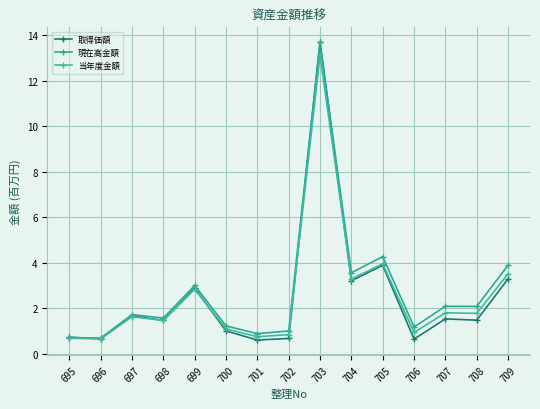

Which series has the largest total across all categories?

現在高金額